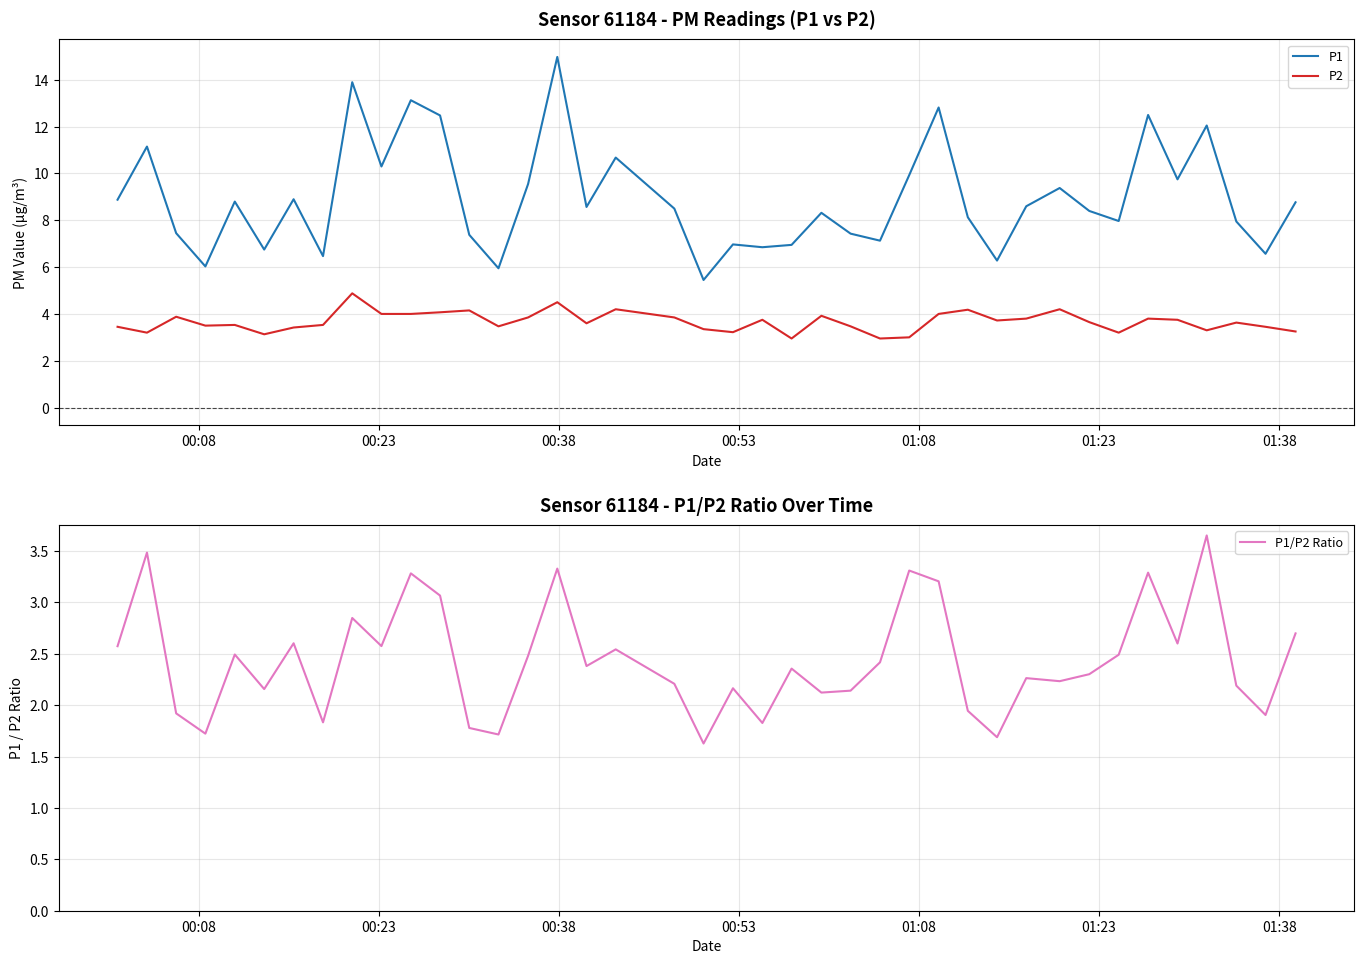

True or false: P1 and P2 intersect in this chart.

False